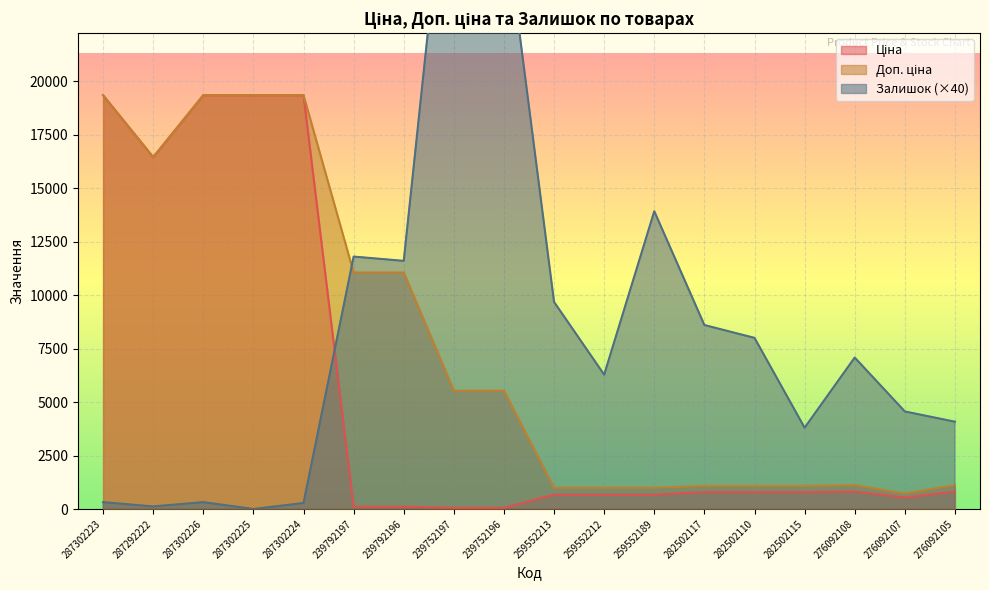

True or false: Ціна and Залишок intersect in this chart.

True